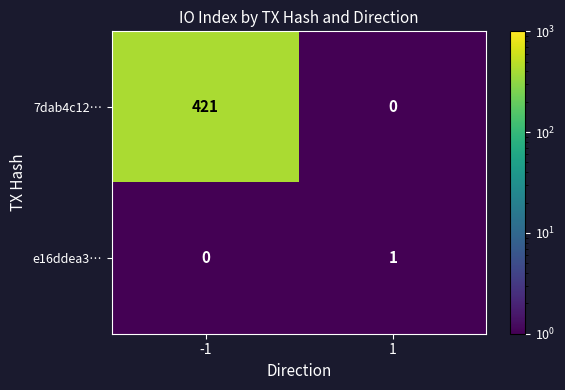

What is the maximum value shown in the chart?

421